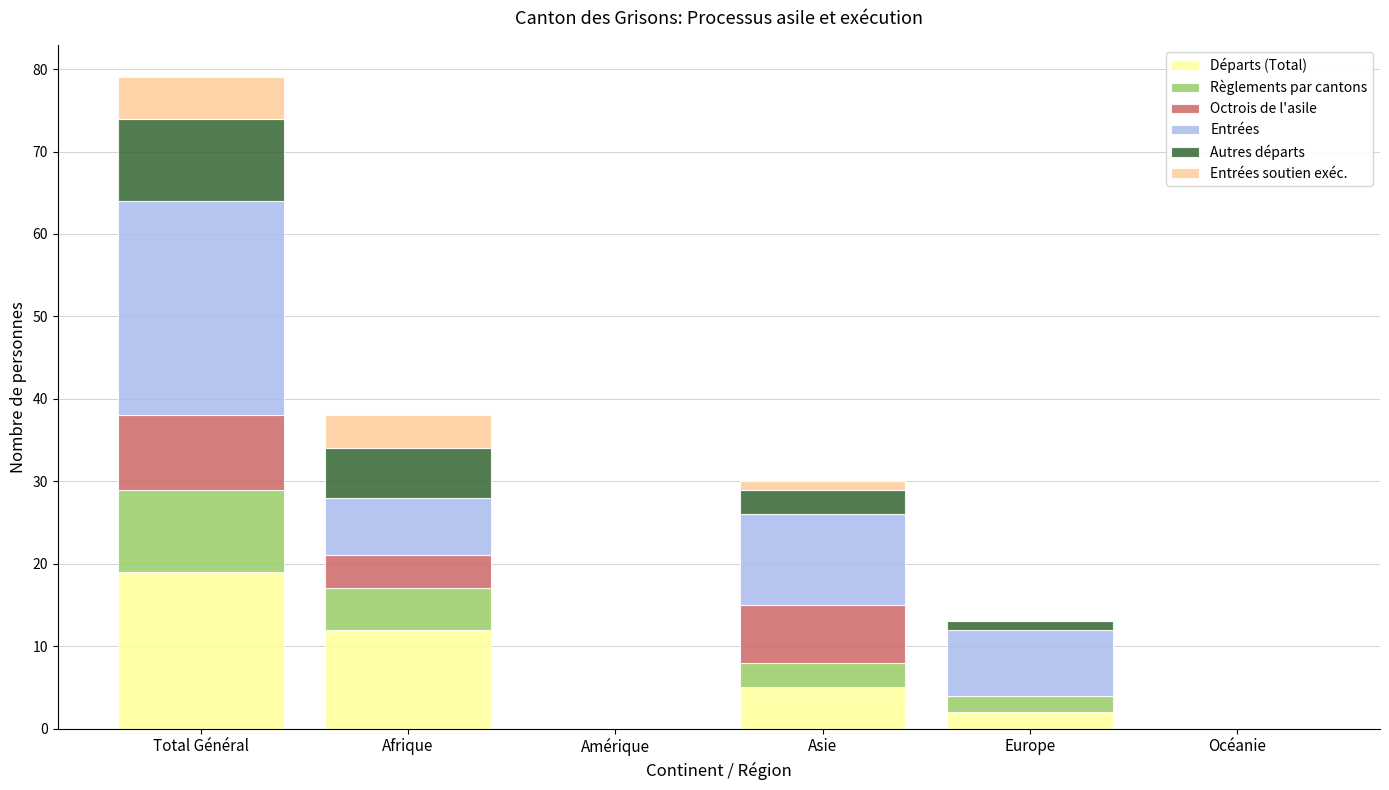

What is the total value across all series at Afrique?

38